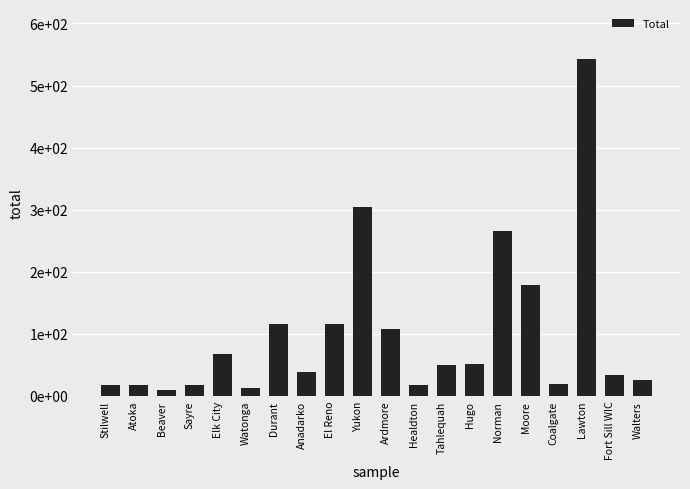

Are the bars horizontal?

No